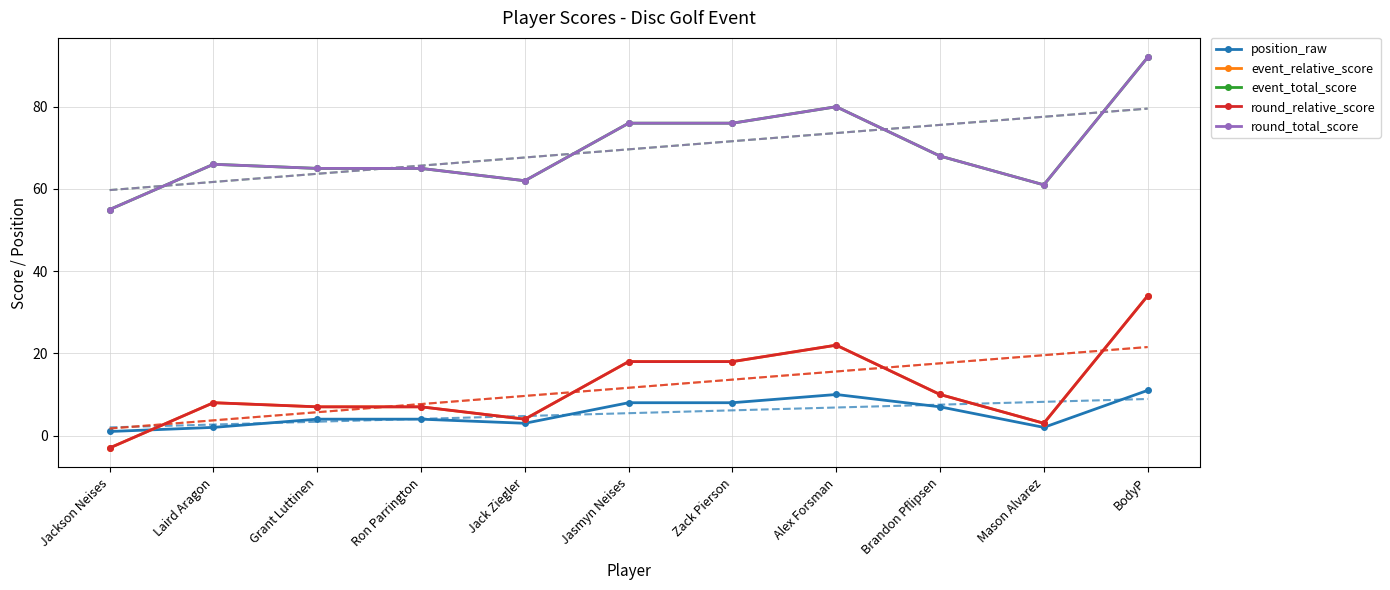

What is the label of the 3rd point from the left?

Grant Luttinen